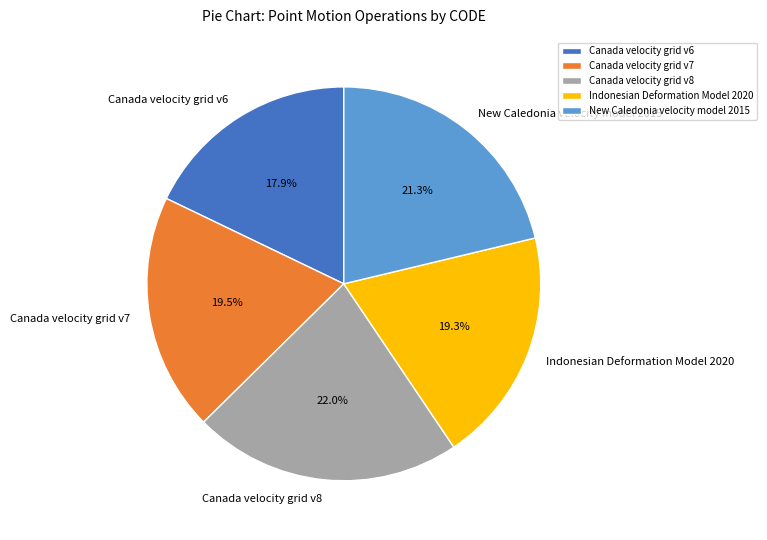

Is there a majority slice in this chart?

No